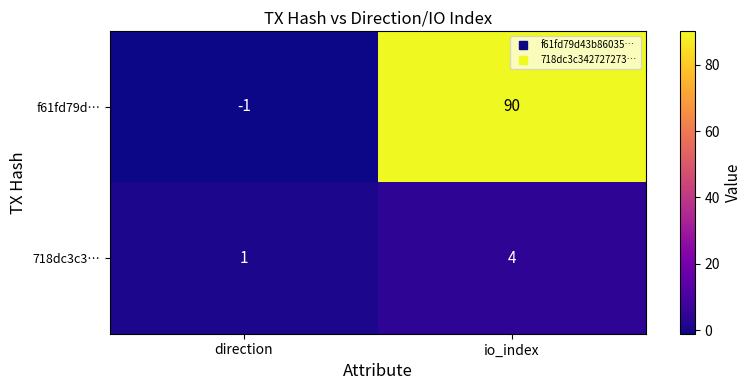

Reading right to left, list all the values displayed in this chart.

f61fd79d…: 90	-1
718dc3c3…: 4	1